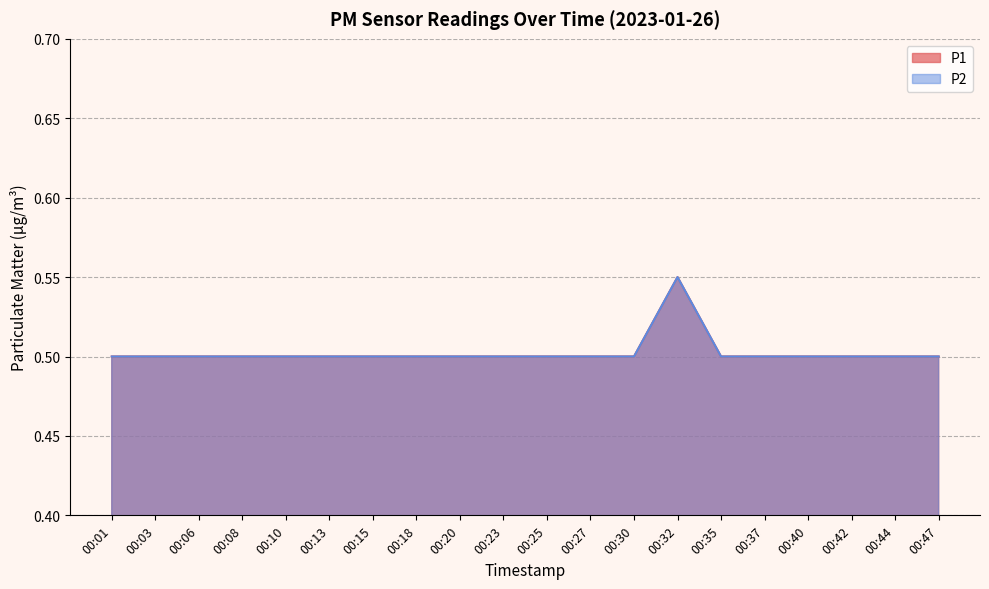

Between 00:23 and 00:18, which is larger?

00:23